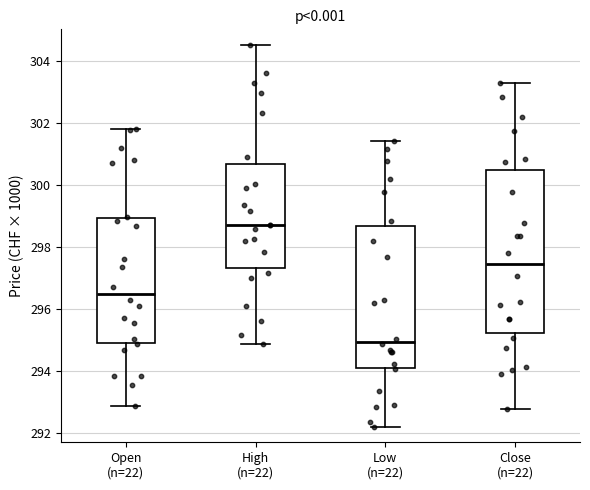

Comparing the boxes themselves (not the whiskers), which one is the tallest?

Close (n=22)